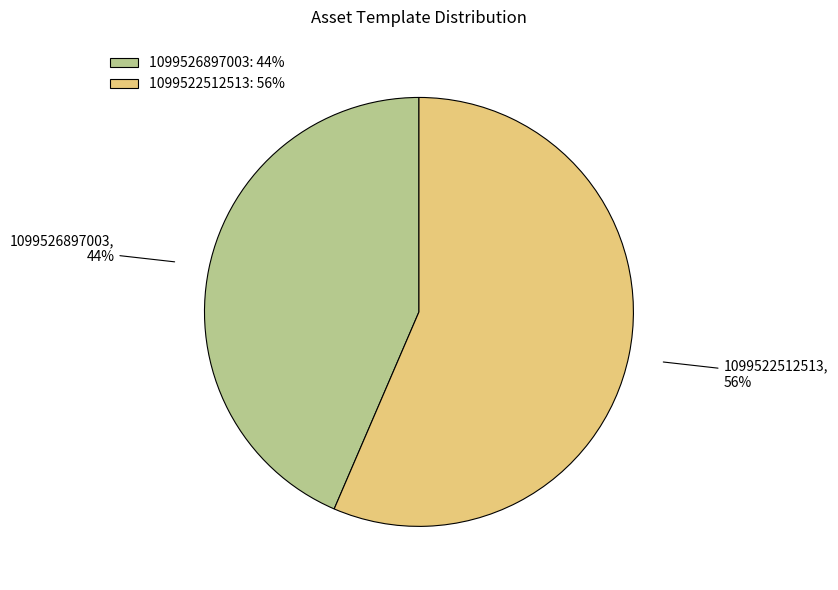

Combined, do 1099522512513 and 1099526897003 account for over 50%?

Yes